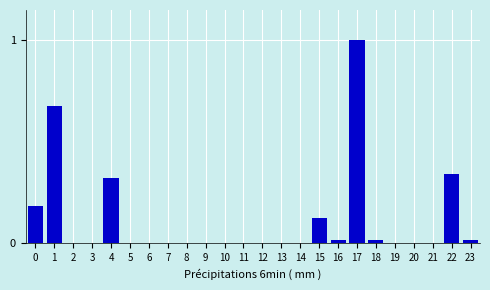

The chart shows a value of 0.0 at 2. True or false?

True